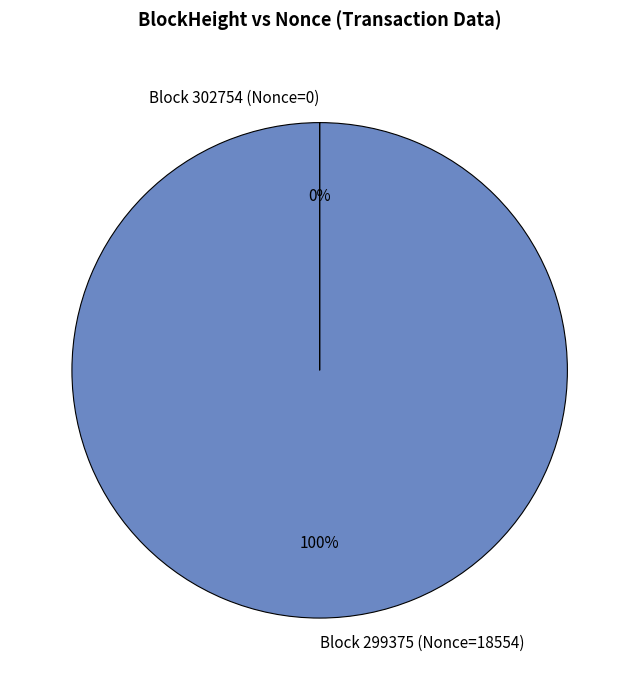

Is it true that Block 299375 (Nonce=18554) is 100% of the pie?

True